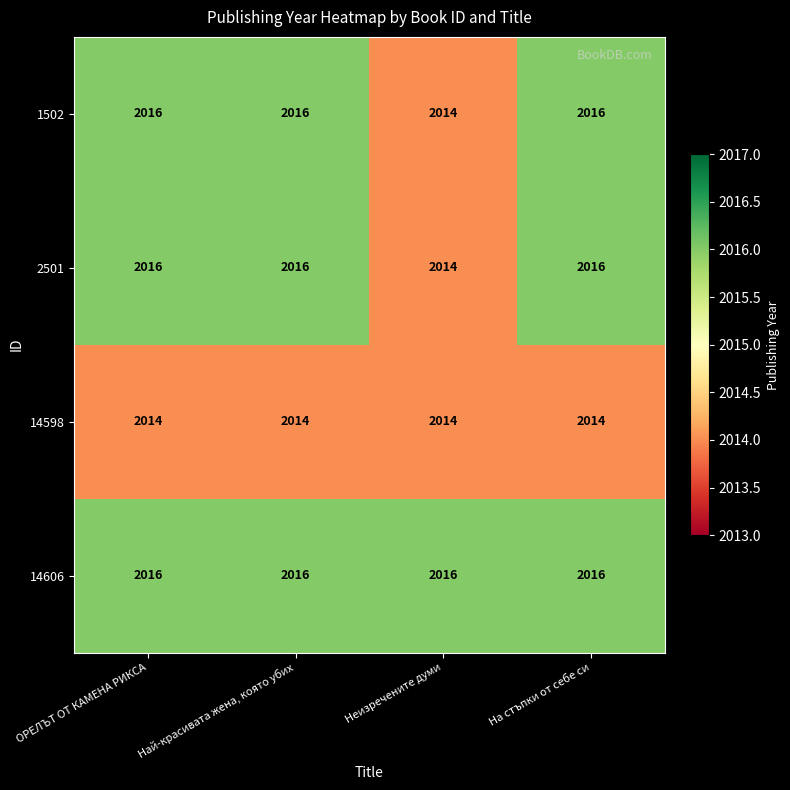

What is the maximum value shown in the chart?

2016